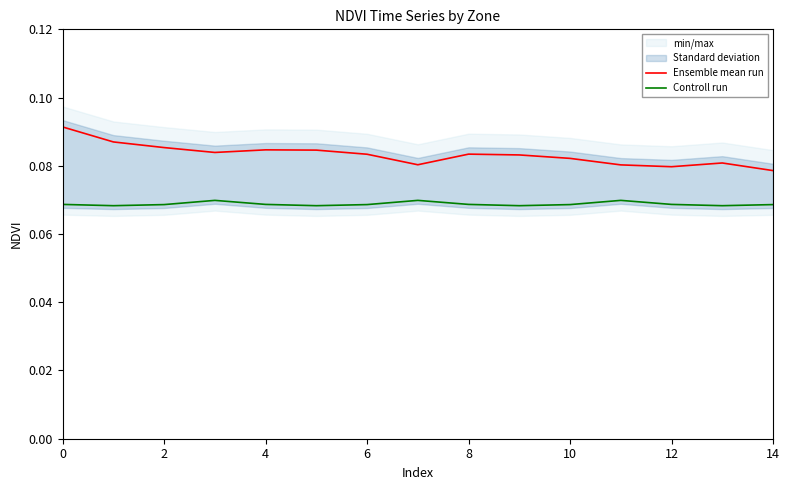

True or false: Ensemble mean run and Controll run intersect in this chart.

False